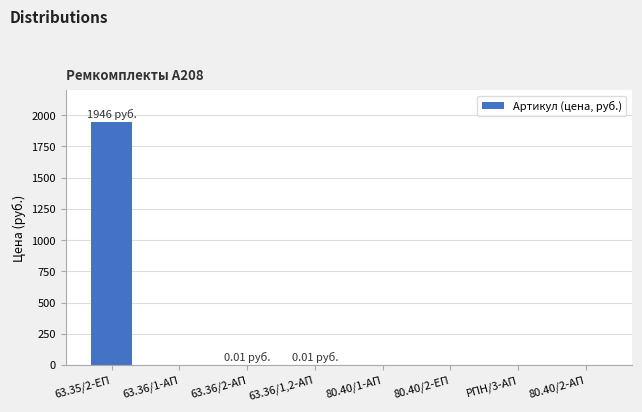

What is the sum of all values?

1946.3